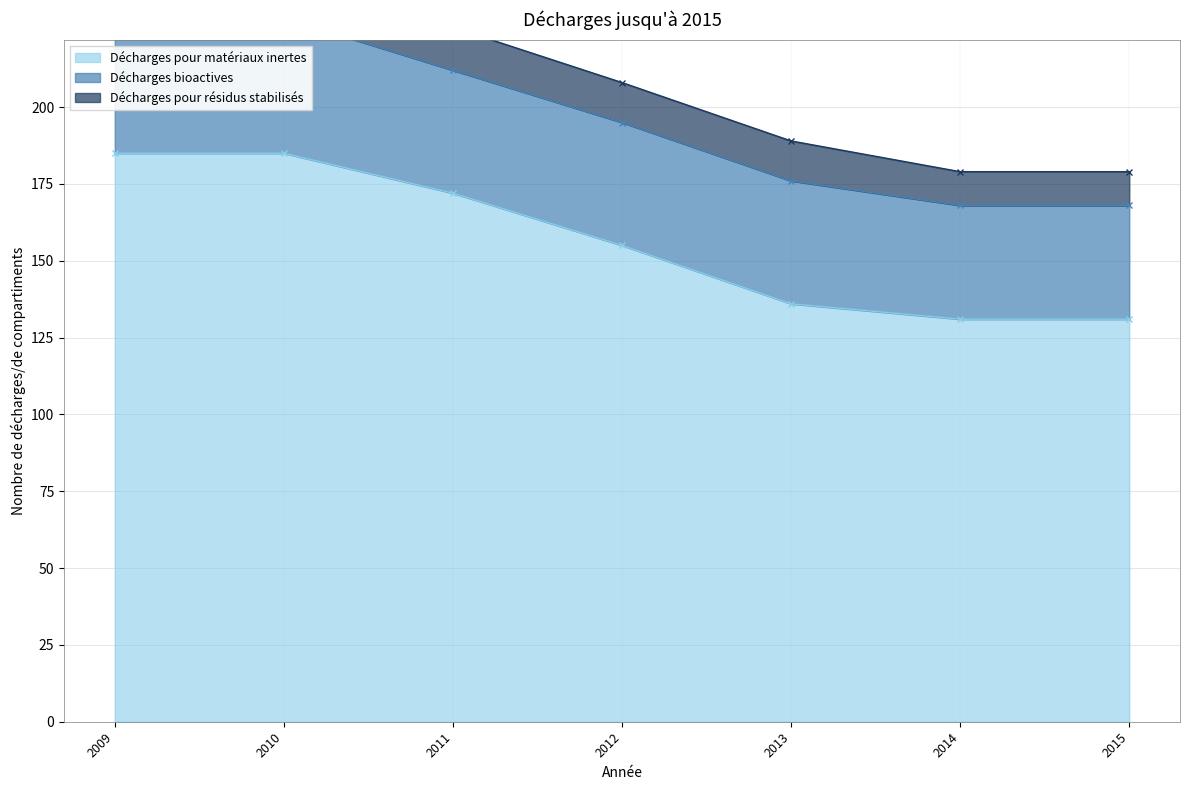

What is the difference between the Décharges pour matériaux inertes values at 2012 and 2013?

19